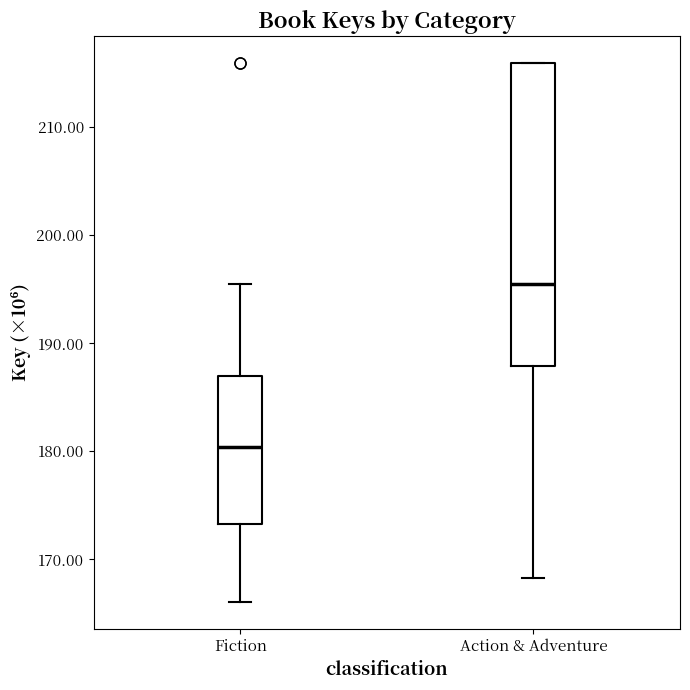

Reading left to right, transcribe this box plot: for each box, give where its median line is, the range the box spans, and where its two whiskers end, as read against the y-axis. The values are not printed on the chart, so give them approximately, as read against the axis.

Fiction: median 180, box 173 to 187, whiskers 166 to 195
Action & Adventure: median 195, box 188 to 216, whiskers 168 to 216